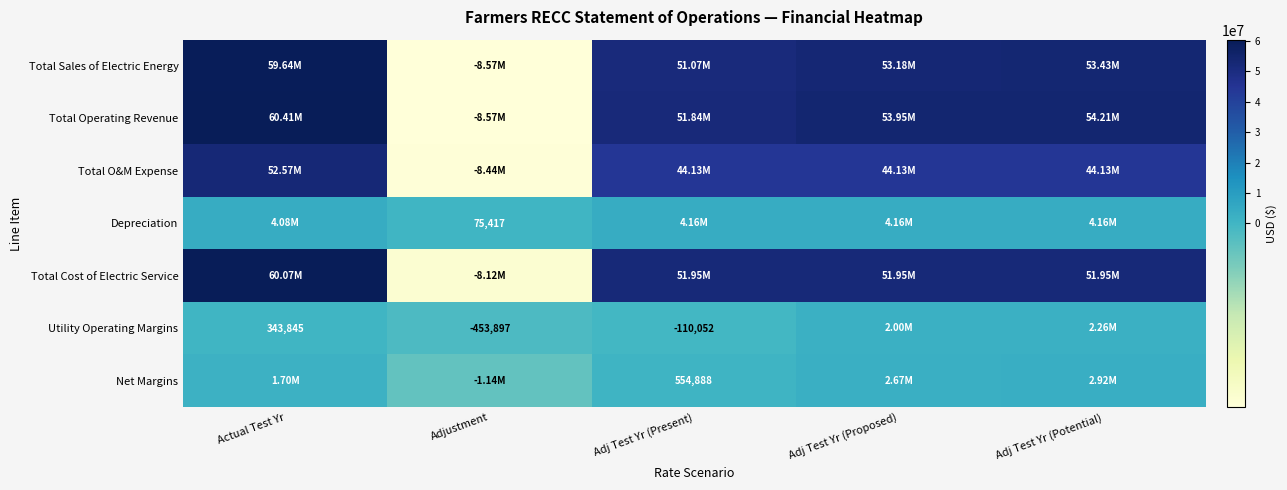

What is the difference between the maximum and minimum values in the Utility Operating Margins series?

2709681.5